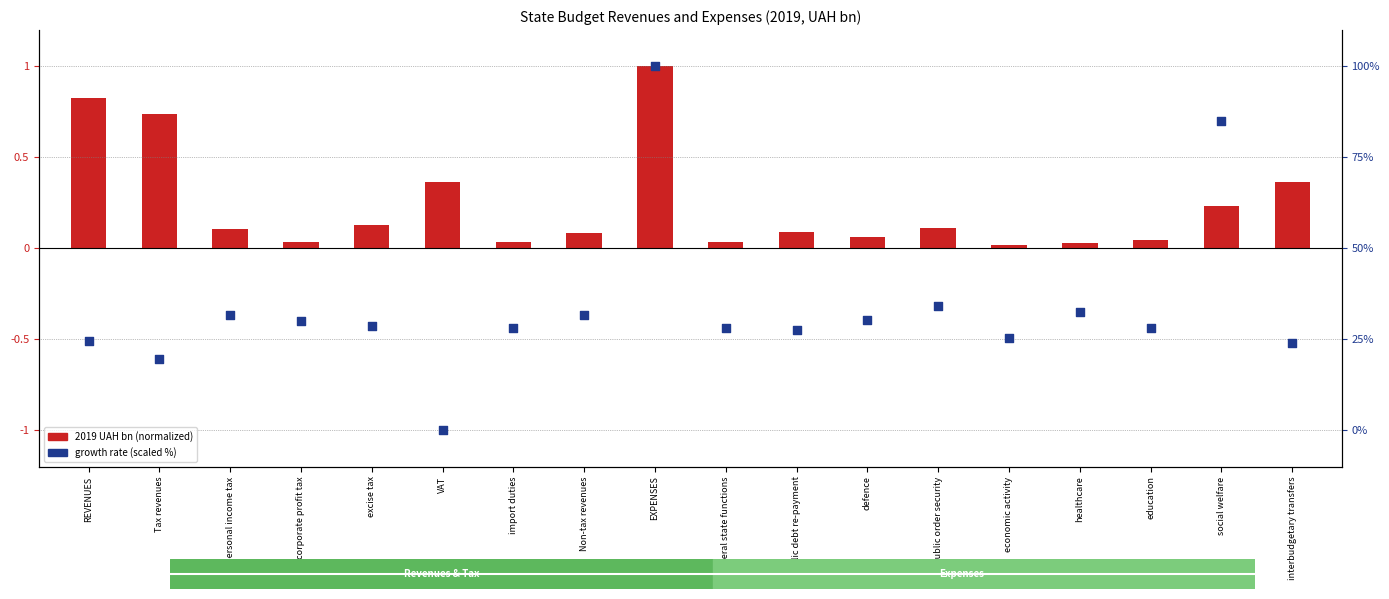

At which category is the sum across all series the highest?

EXPENSES